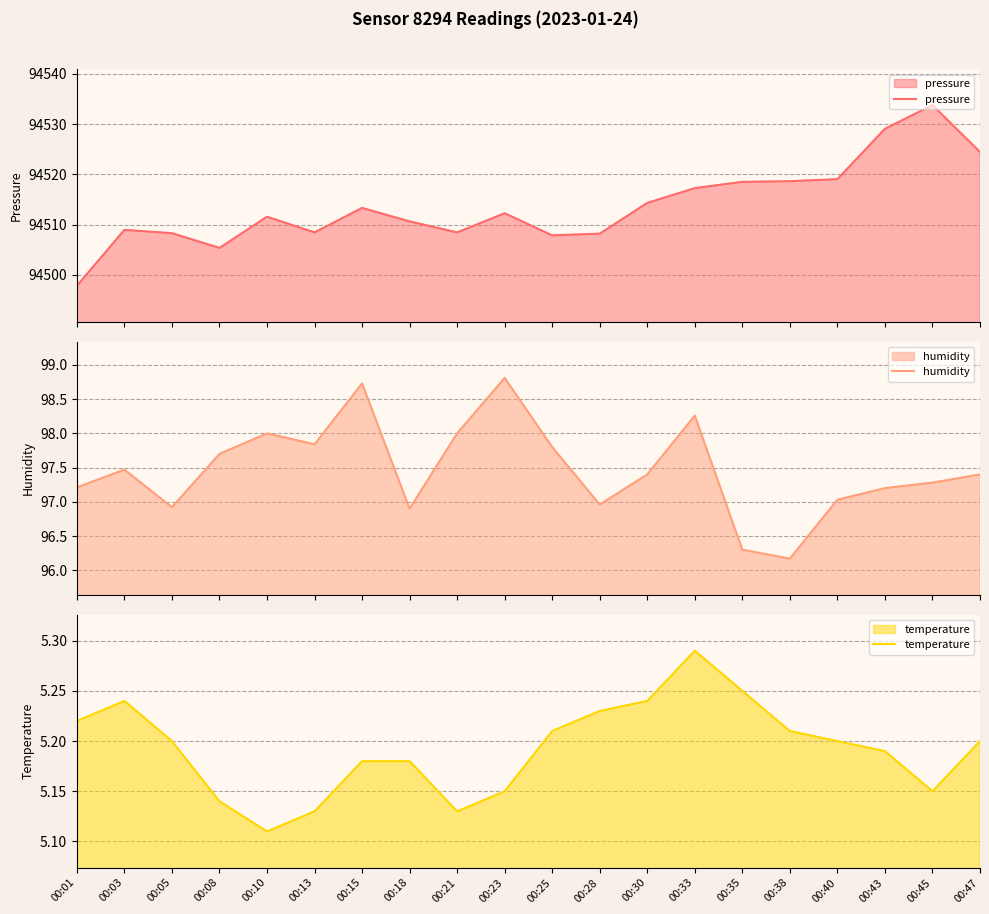

Does the chart have visible grid lines?

Yes